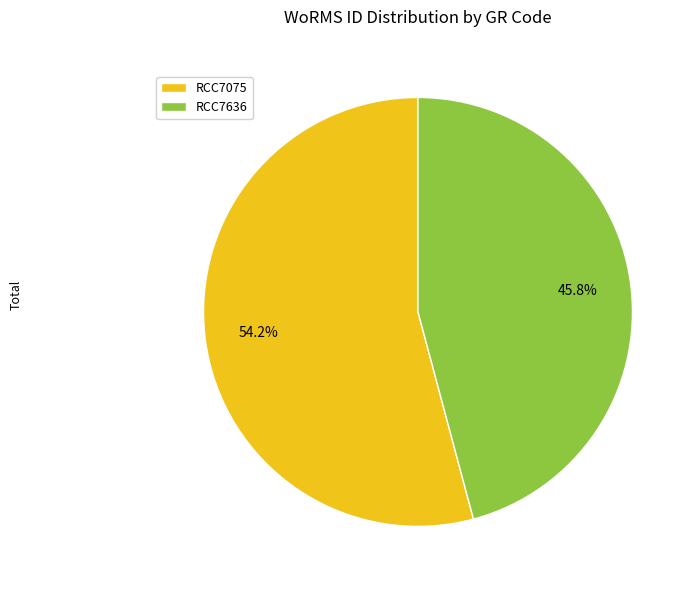

Which slice is the smallest?

RCC7636